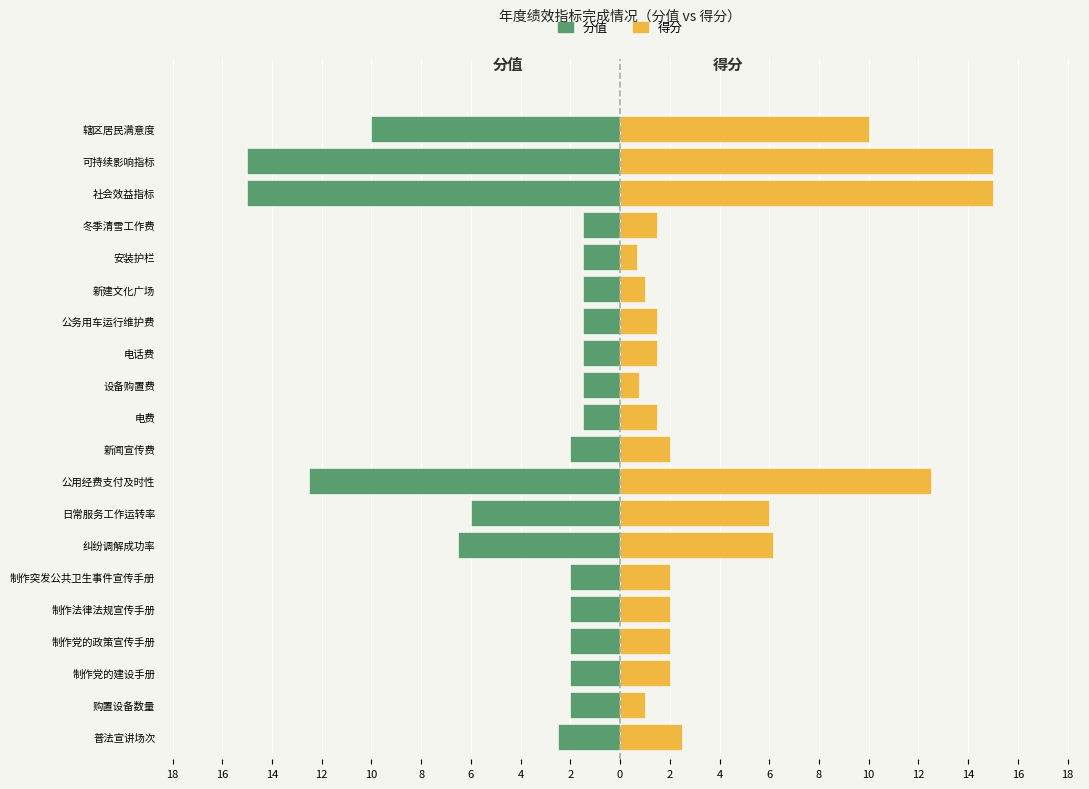

How many groups of bars are there?

20